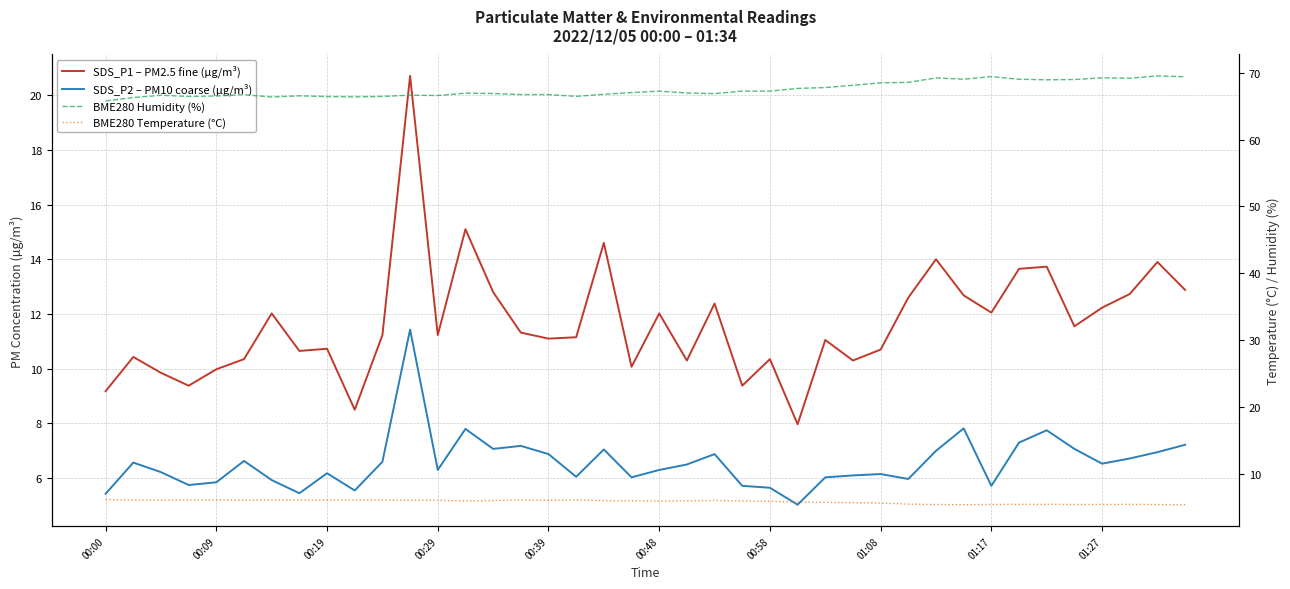

How many data points does each series have?

40